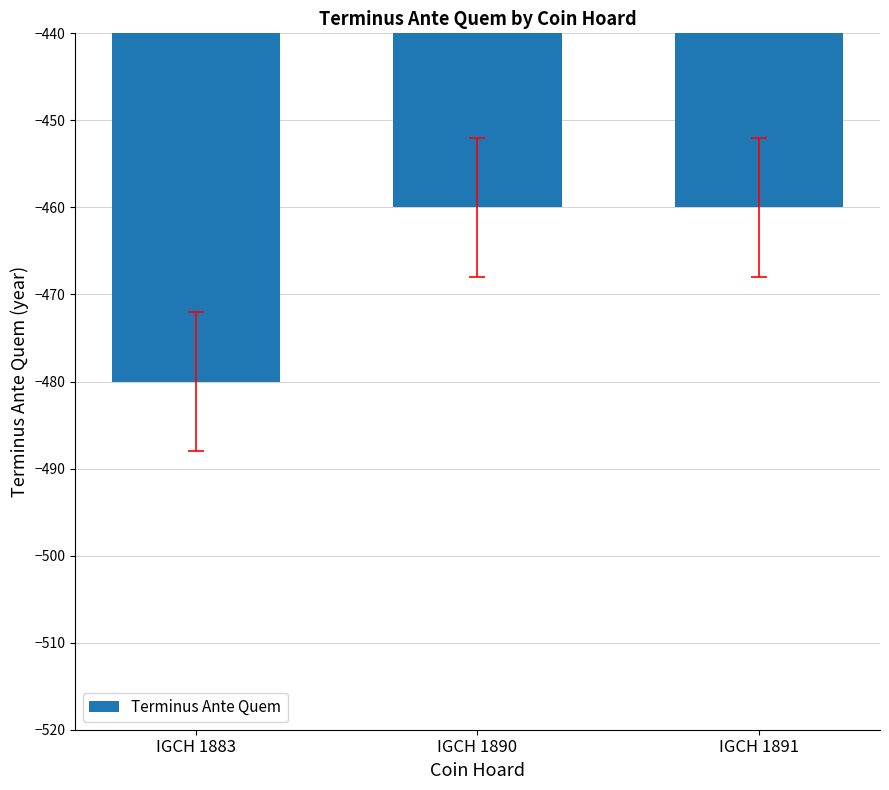

Count the values in the range -480 to -460.

3